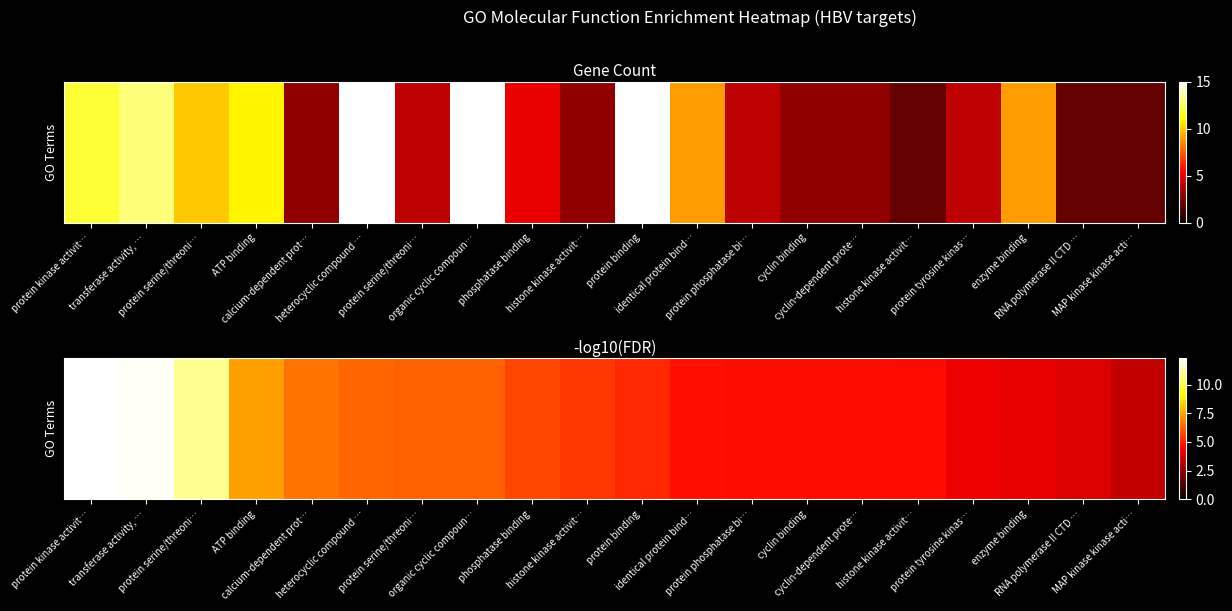

Is it true that the value at heterocyclic compound … is 9.6?

False